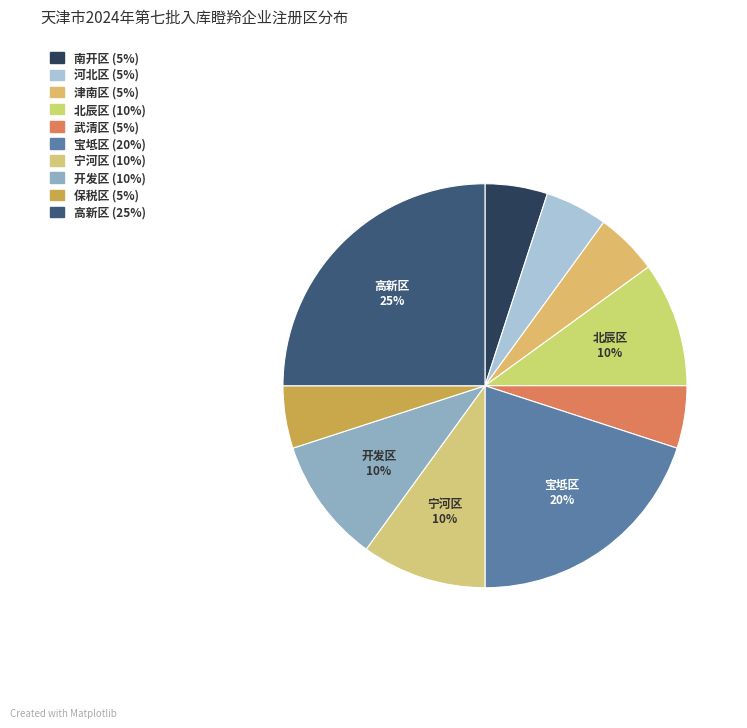

What percentage is the 开发区 slice, to the nearest percent?

10%